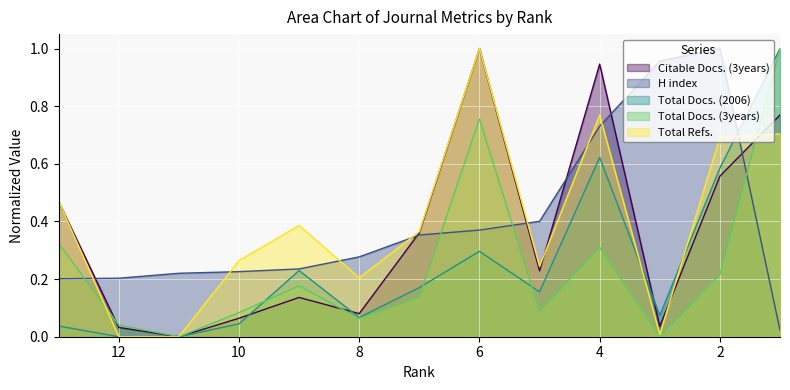

At which category is the sum across all series the highest?

1